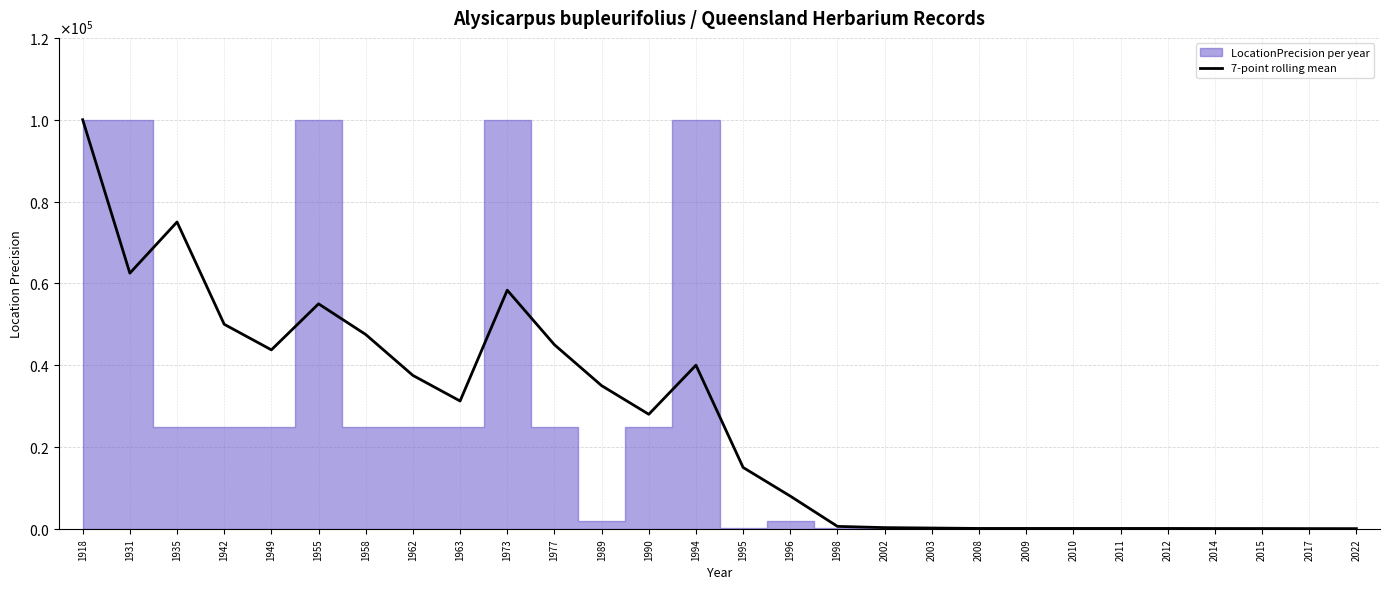

The chart shows a value of 21 at 2017. True or false?

False